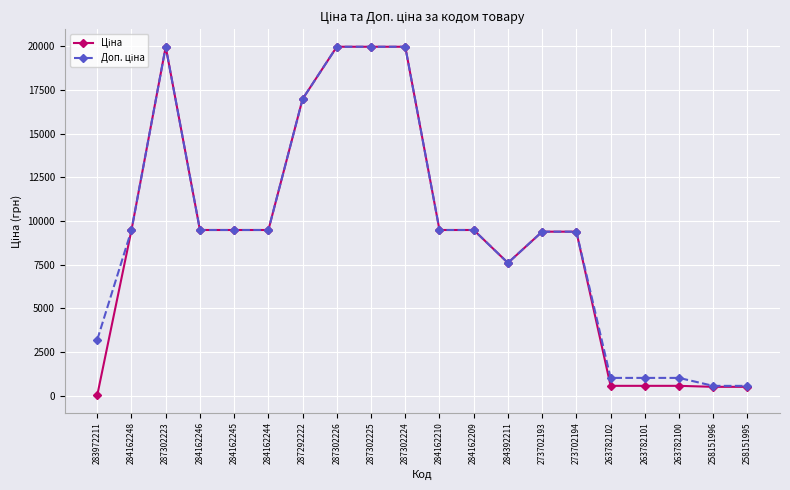

What is the greatest value displayed?

19964.2